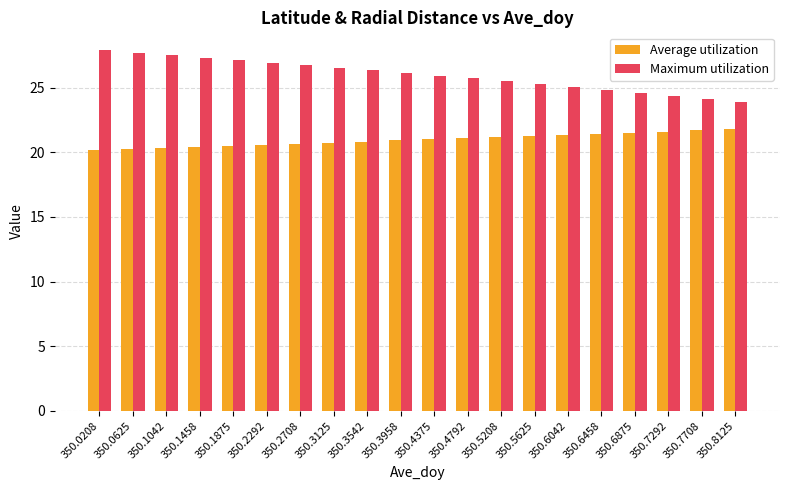

Which series has the largest range (max minus min)?

Maximum utilization